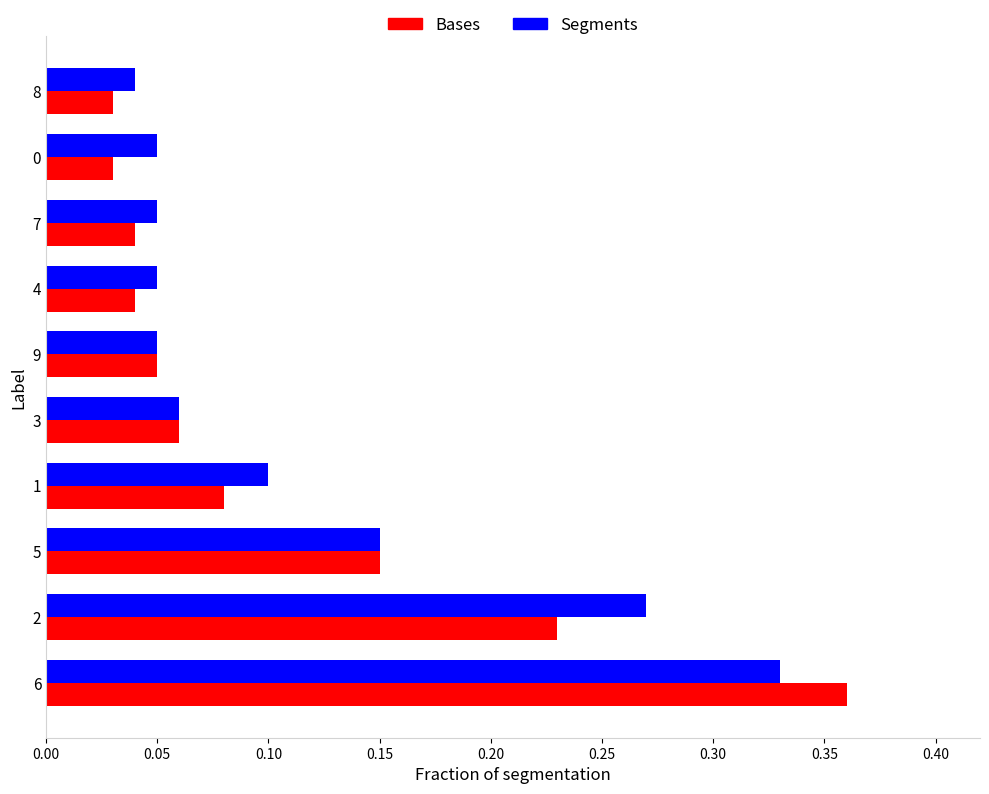

What are all the series names shown in the legend?

Bases, Segments